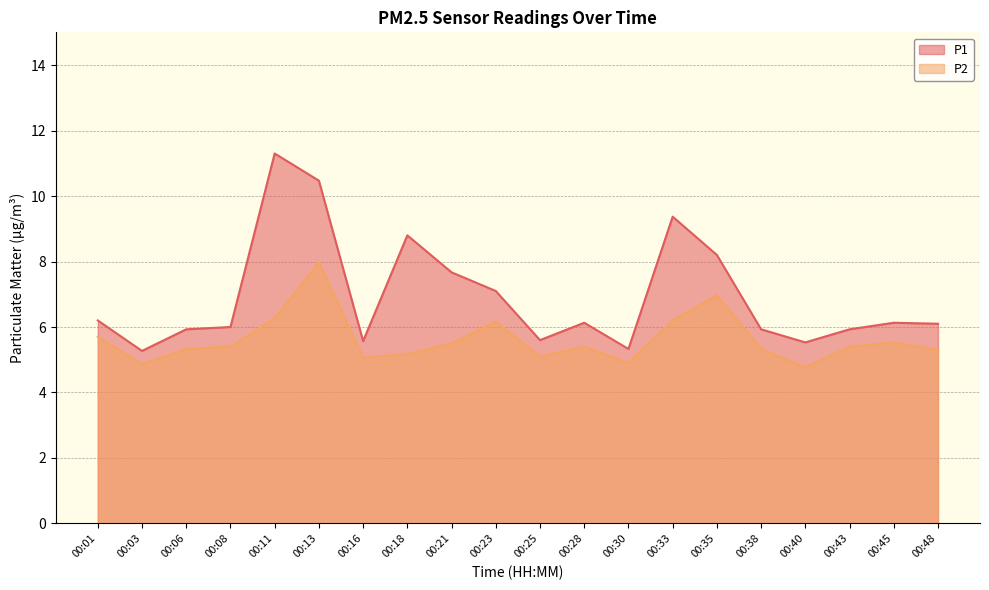

True or false: P1 and P2 cross at least once.

False